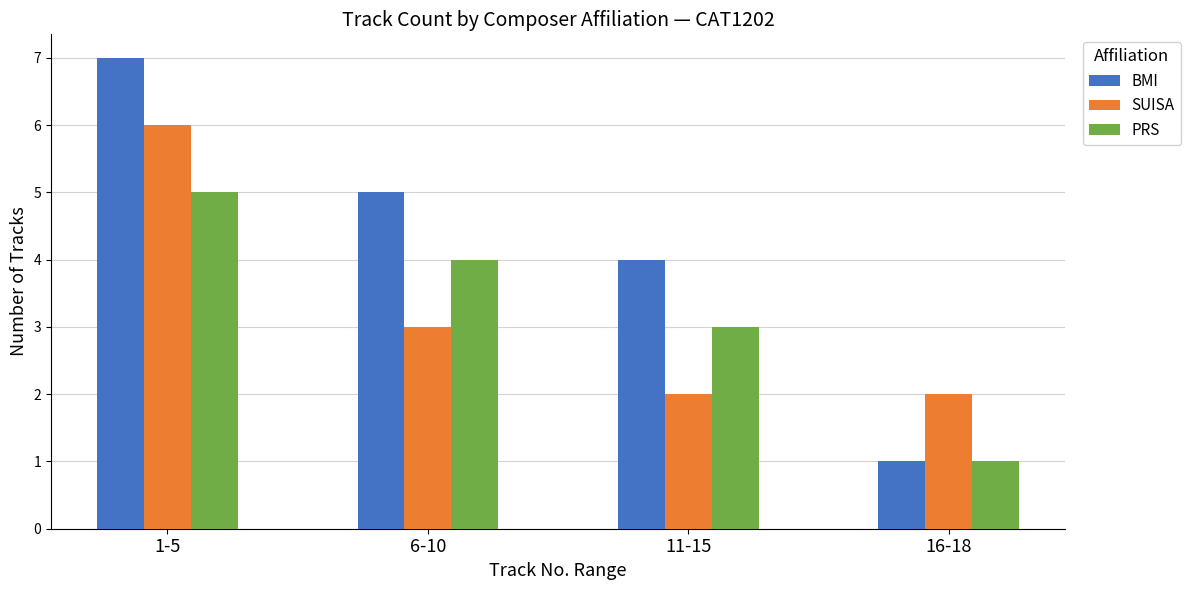

The value of SUISA at 11-15 is 1. True or false?

False